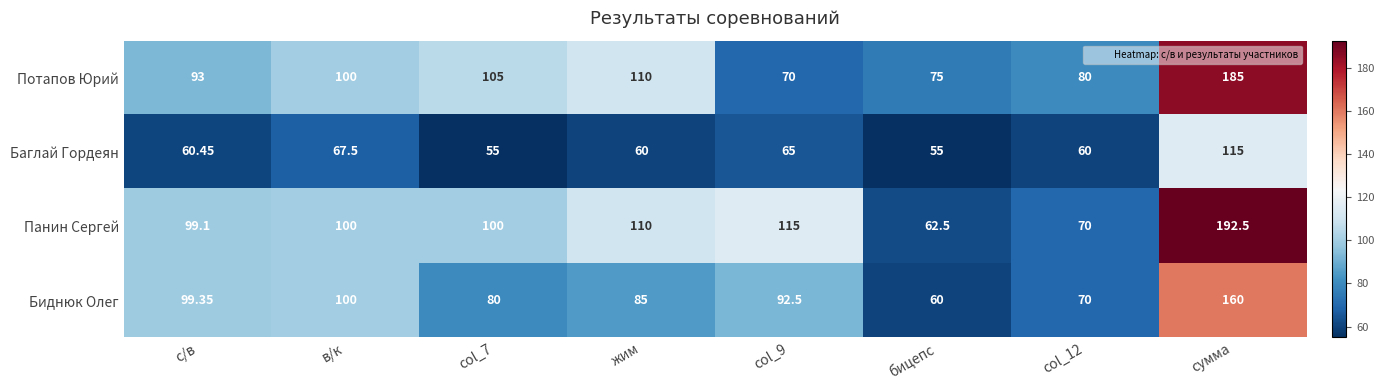

At which category is the sum across all series the highest?

сумма